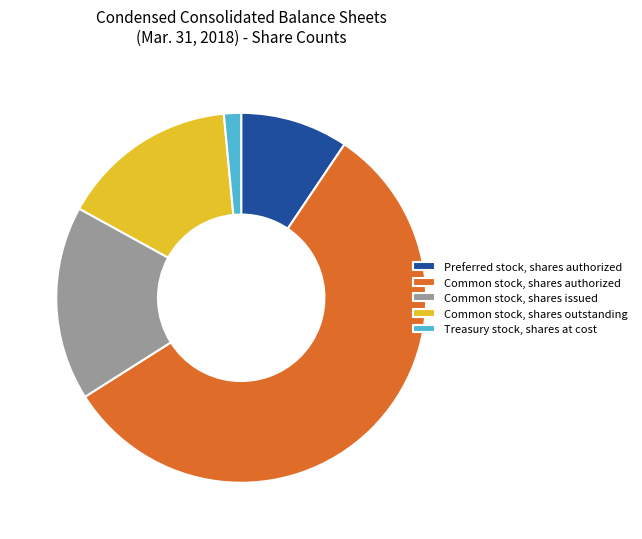

Rank the categories by value from highest to lowest.

Common stock, shares authorized, Common stock, shares issued, Common stock, shares outstanding, Preferred stock, shares authorized, Treasury stock, shares at cost